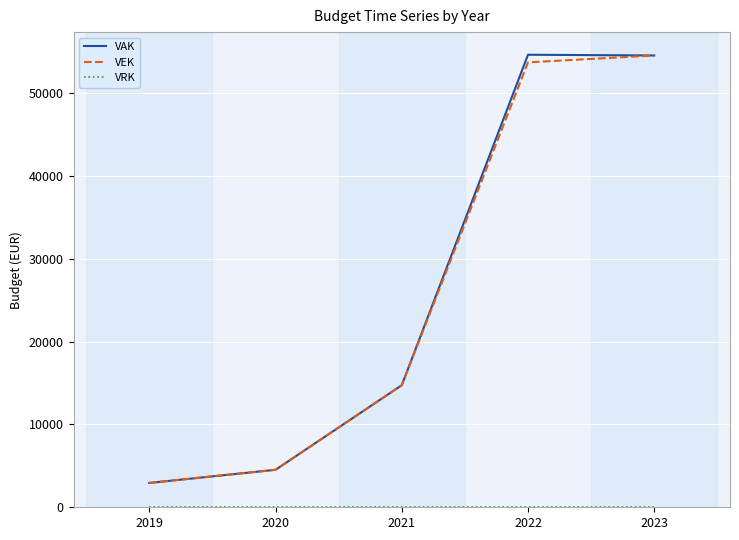

What is the difference between the maximum and minimum values in the VAK series?

51660